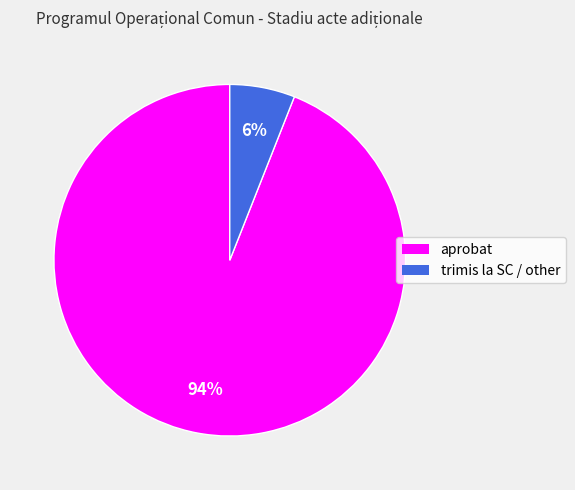

Combined, do aprobat and trimis la SC / other account for over 50%?

Yes